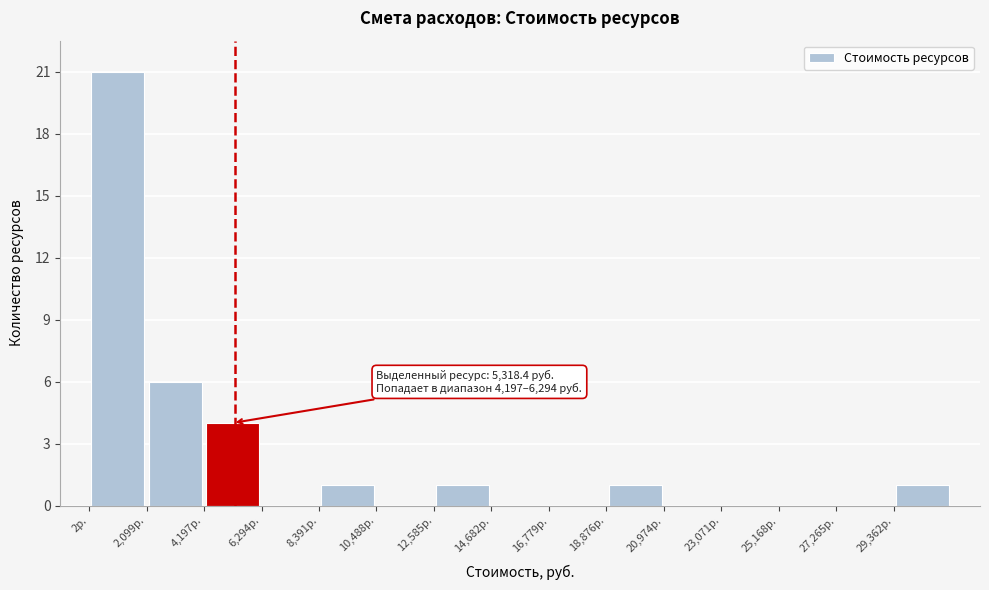

Over which range of the x-axis is the bar tallest?

0 to 2000